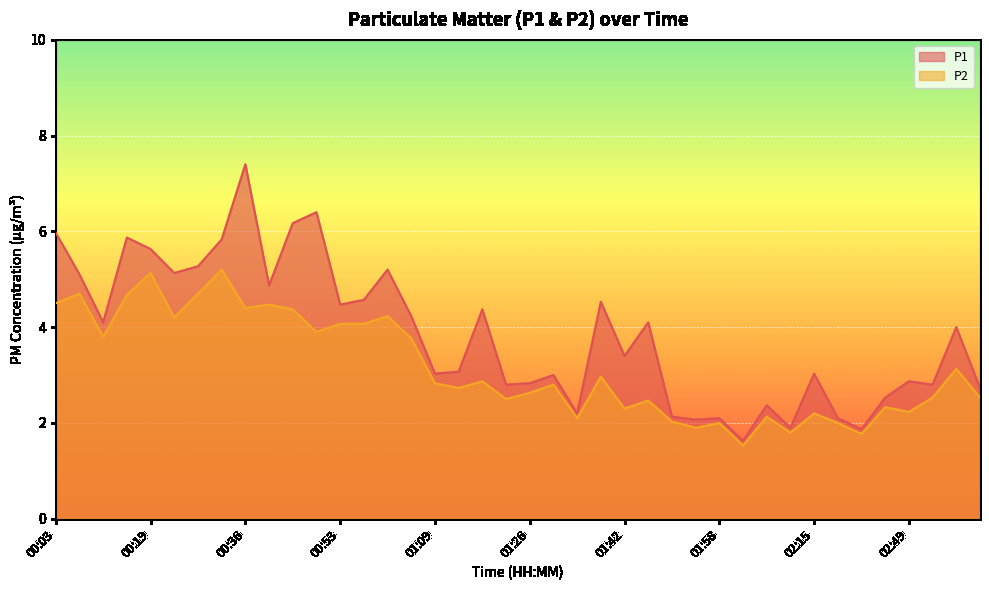

What is the sum of all P1 values?

153.7